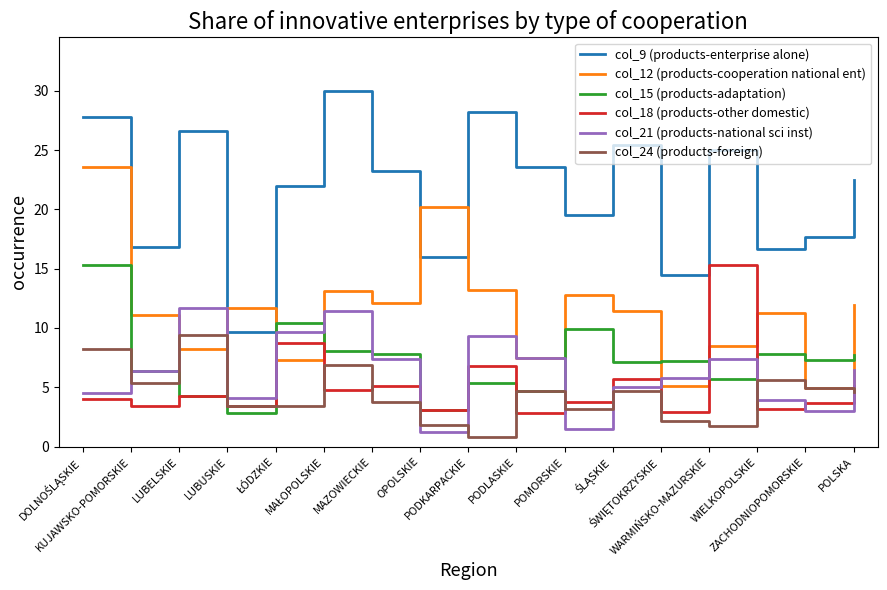

Which series has the largest total across all categories?

col_9 (products-enterprise alone)